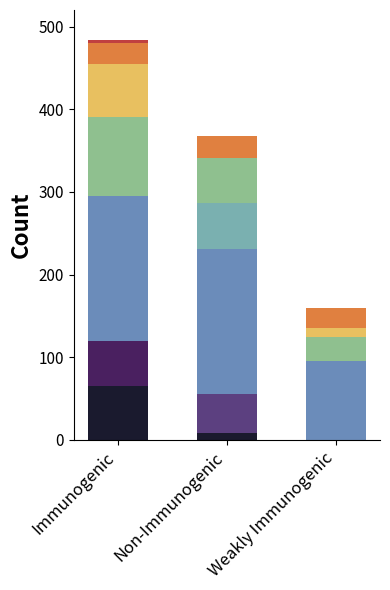

At which category is the sum across all series the highest?

Immunogenic